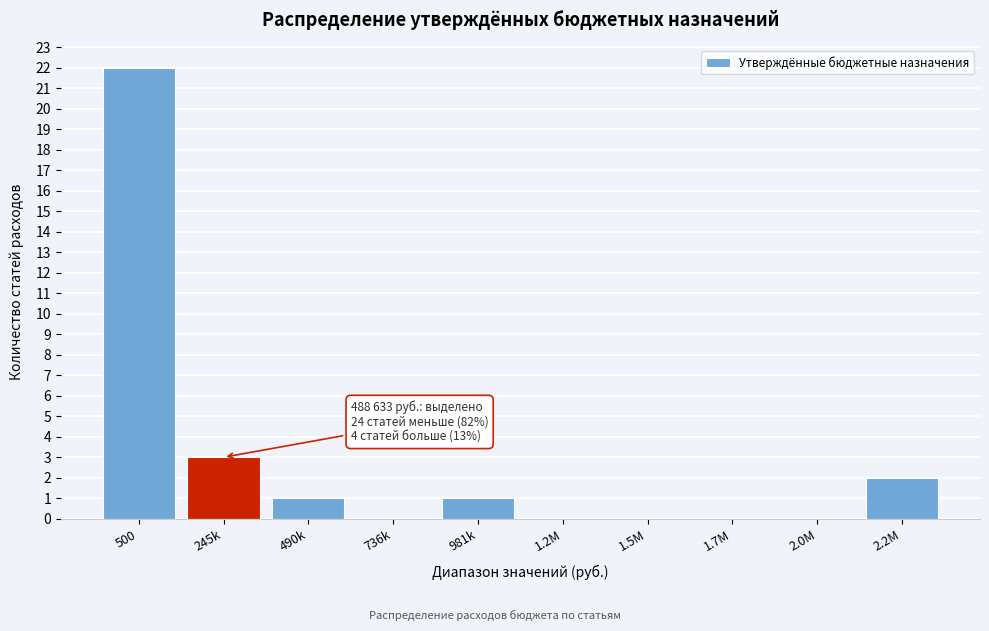

Reading left to right, transcribe all the data shown in this chart.

500=22	245k=3	490k=1	736k=0	981k=1	1.2M=0	1.5M=0	1.7M=0	2.0M=0	2.2M=2